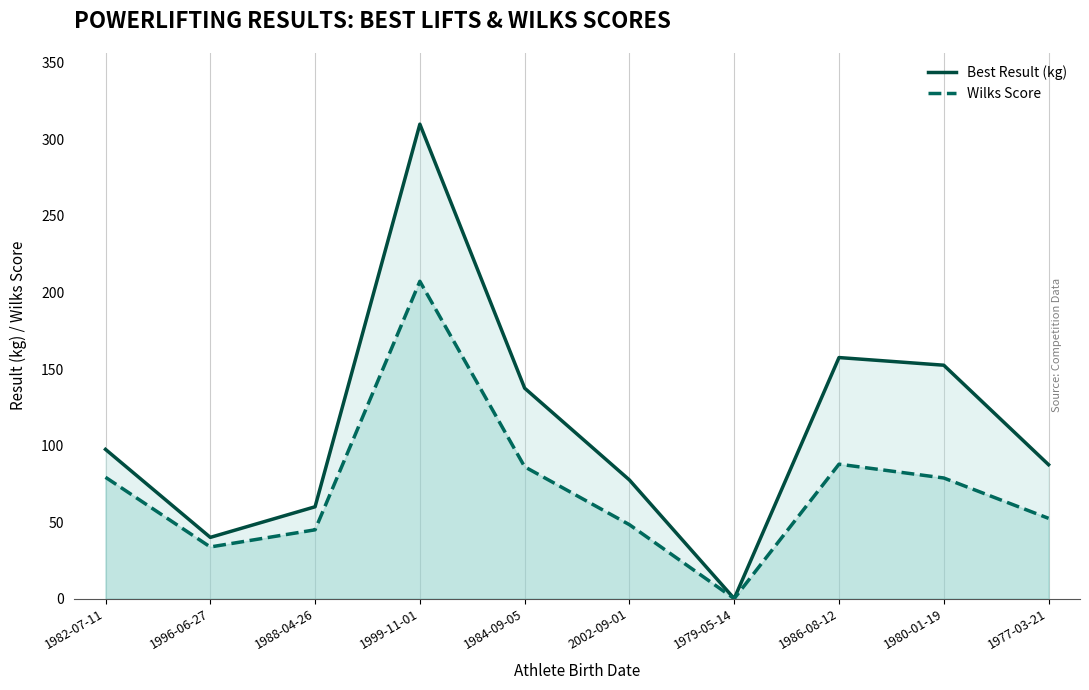

At how many categories does at least one series exceed 66?

7